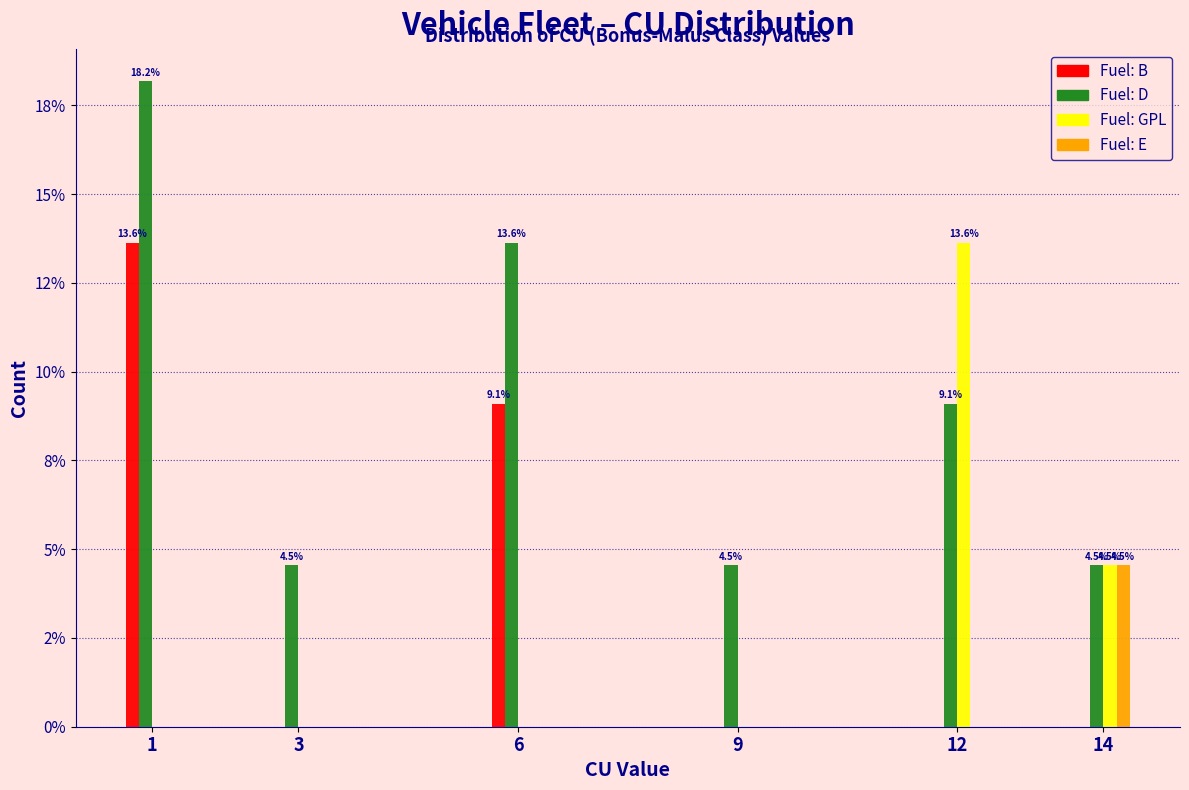

Are the bars horizontal?

No